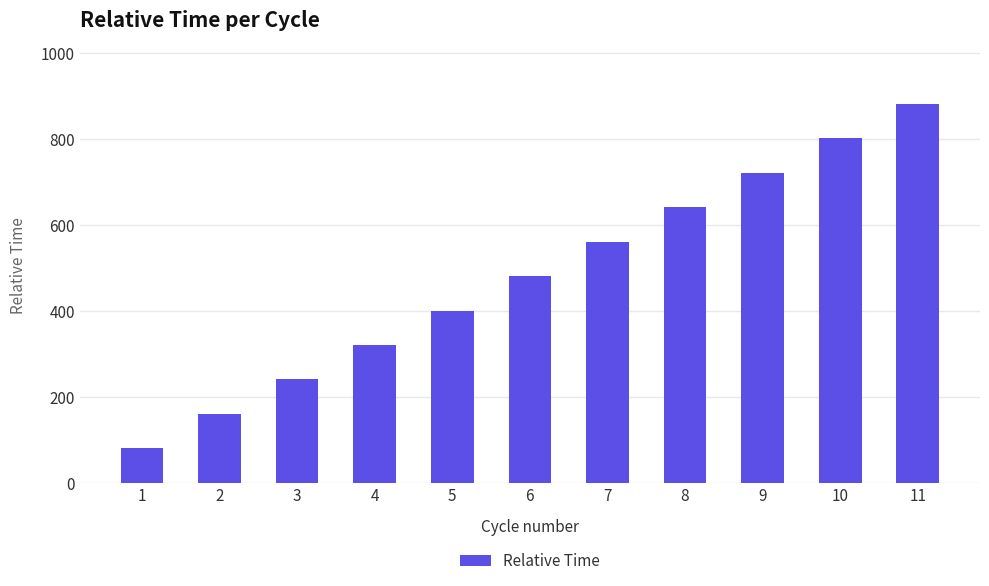

Rank the categories by value from highest to lowest.

11, 10, 9, 8, 7, 6, 5, 4, 3, 2, 1